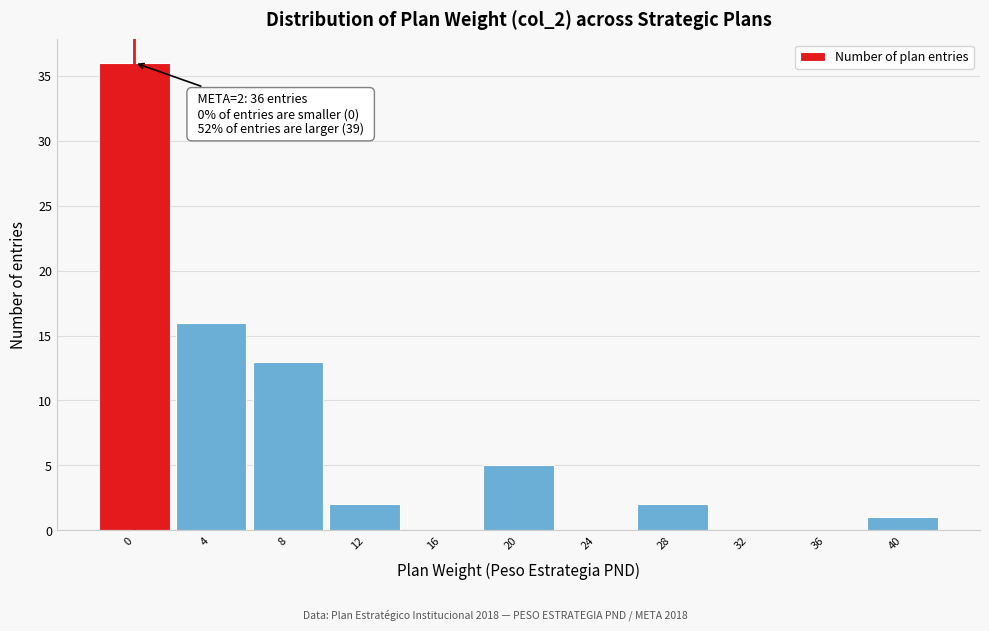

Reading left to right, what are all the values shown in this chart?

0=36	4=16	8=13	12=2	16=0	20=5	24=0	28=2	32=0	36=0	40=1